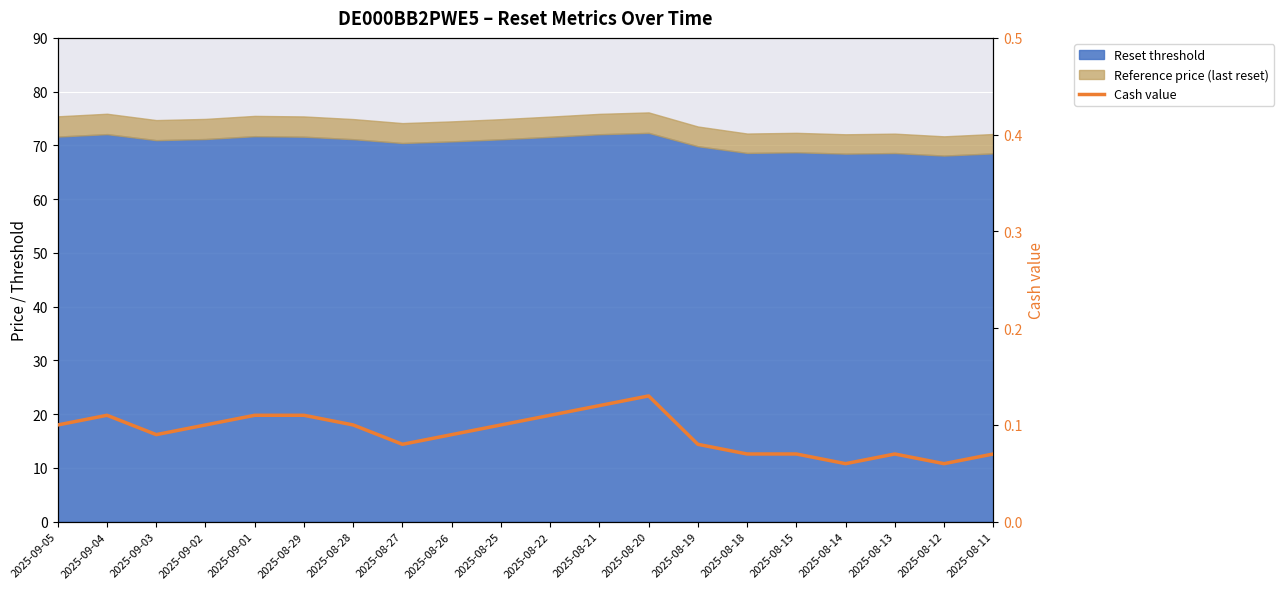

At which label is the value closest to 0?

2025-08-14